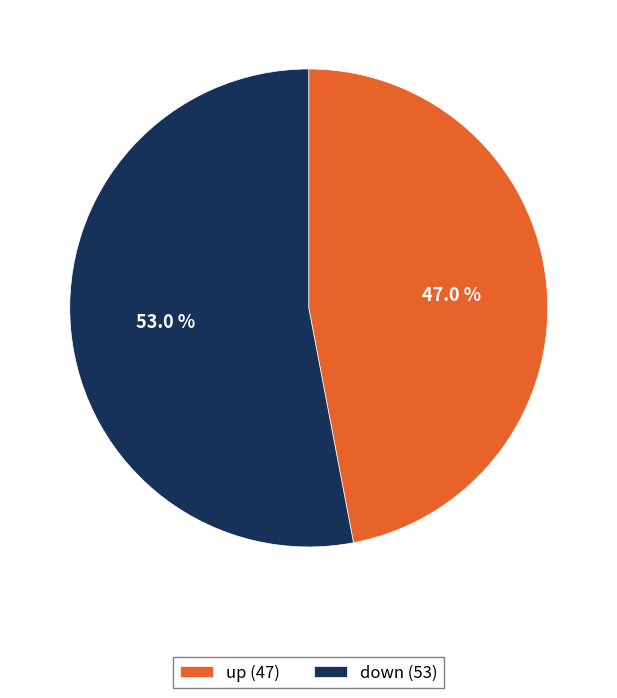

Does down account for over 50% of the chart?

Yes